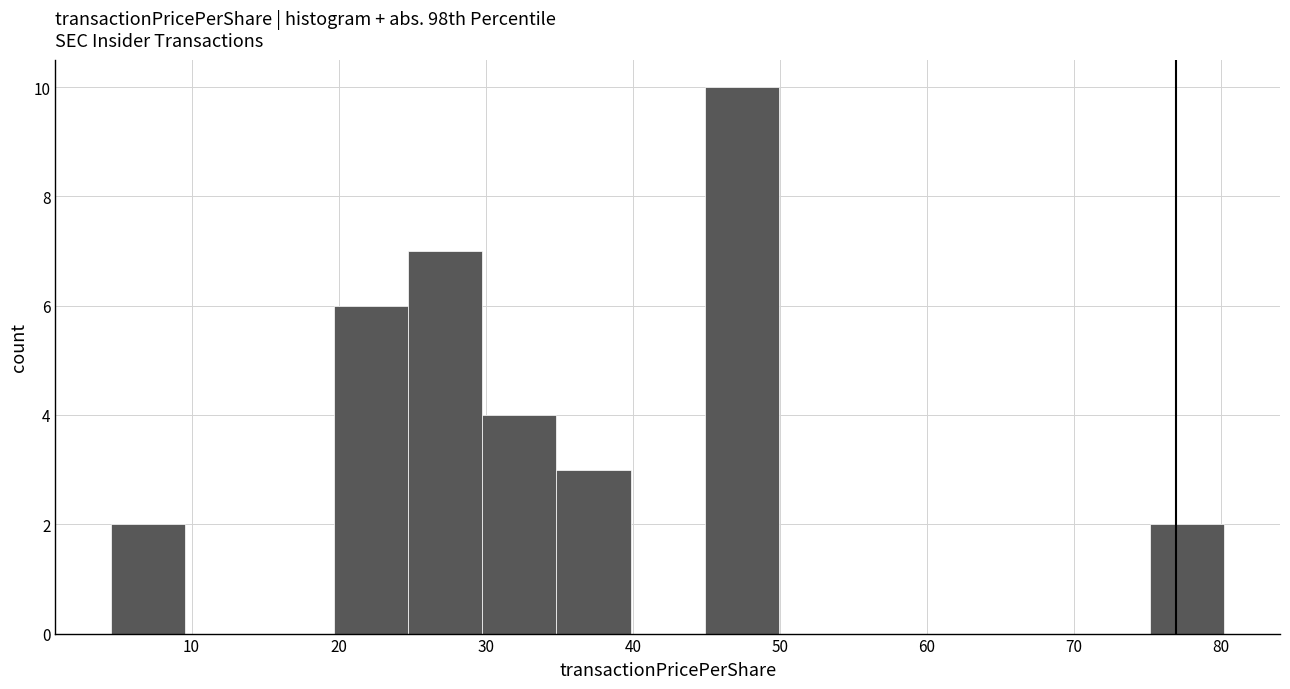

What is the height of the bar covering 25 to 30 on the x-axis? Neither the bar edges nor the heights are printed on the chart, so give them approximately, as read against the axes.

7